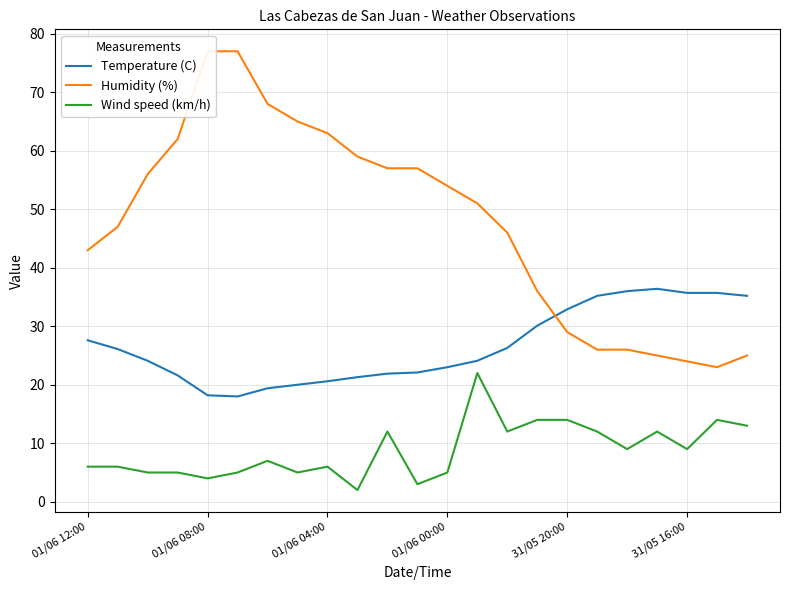

Rank the series by their maximum value, from lowest to highest.

Wind speed (km/h), Temperature (C), Humidity (%)